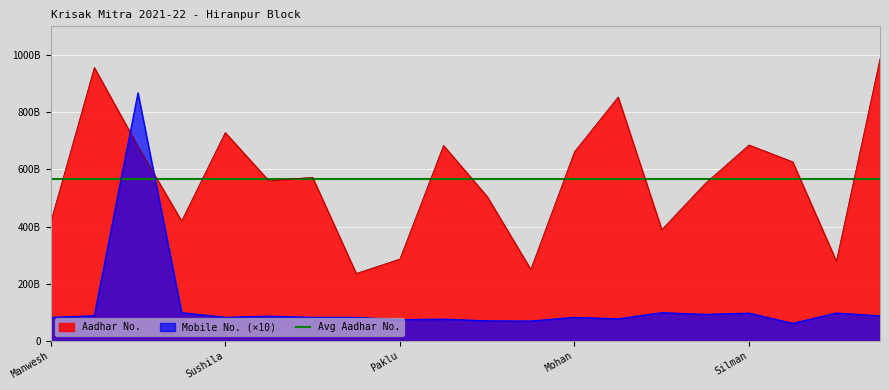

What is the difference between the highest and lowest values at Naiki?

775253627796